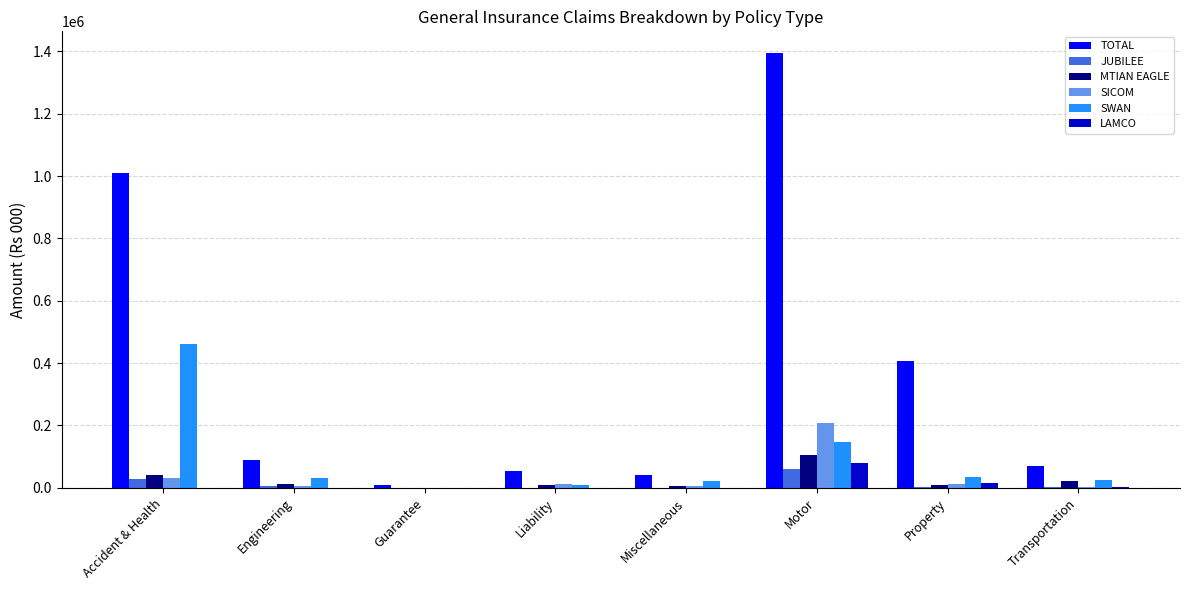

What is the sum of all JUBILEE values?

97110.0